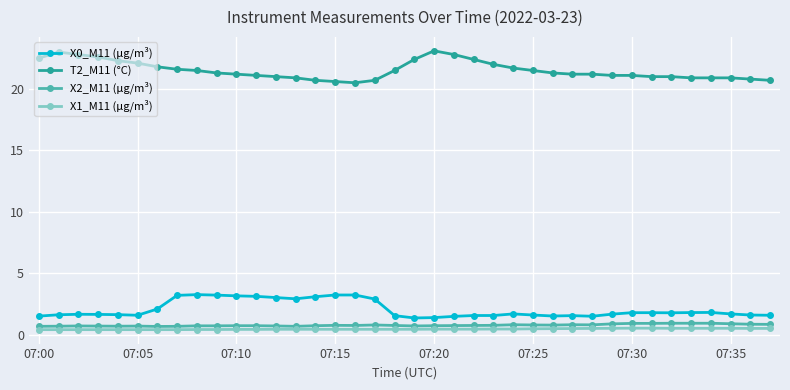

What is the value of the T2_M11 (°C) point at the 3rd from the left?

22.8